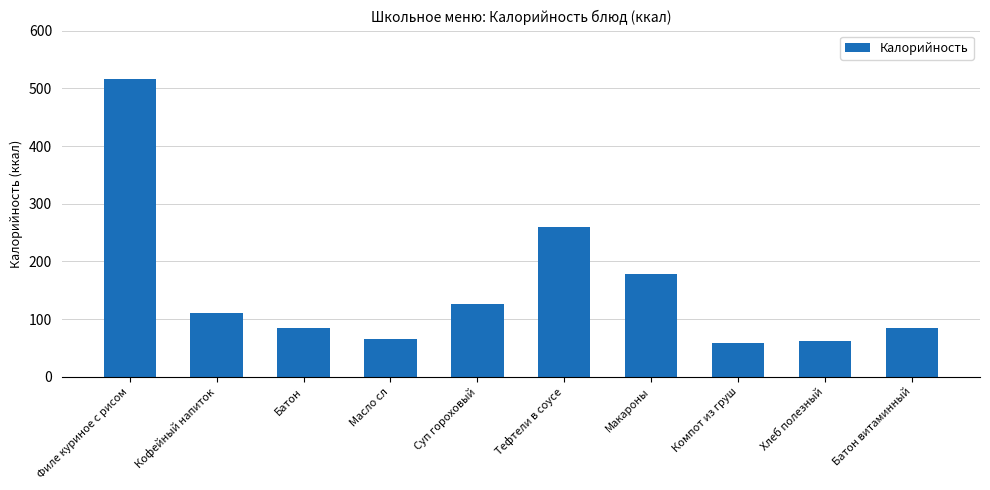

At which label is the value closest to 287?

Тефтели в соусе